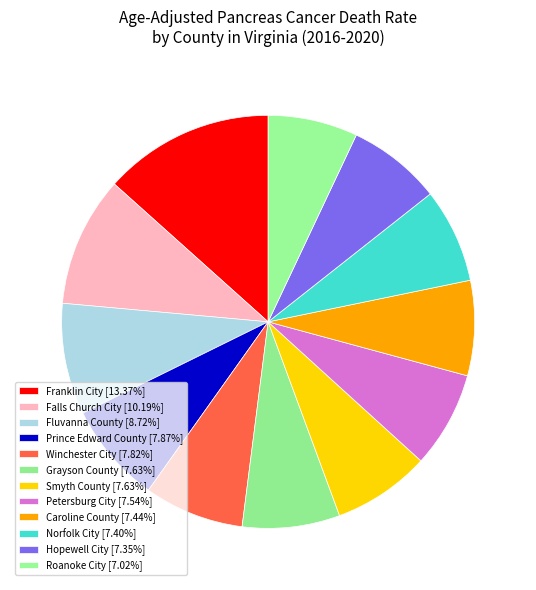

What percentage is the Smyth County slice, to the nearest percent?

8%